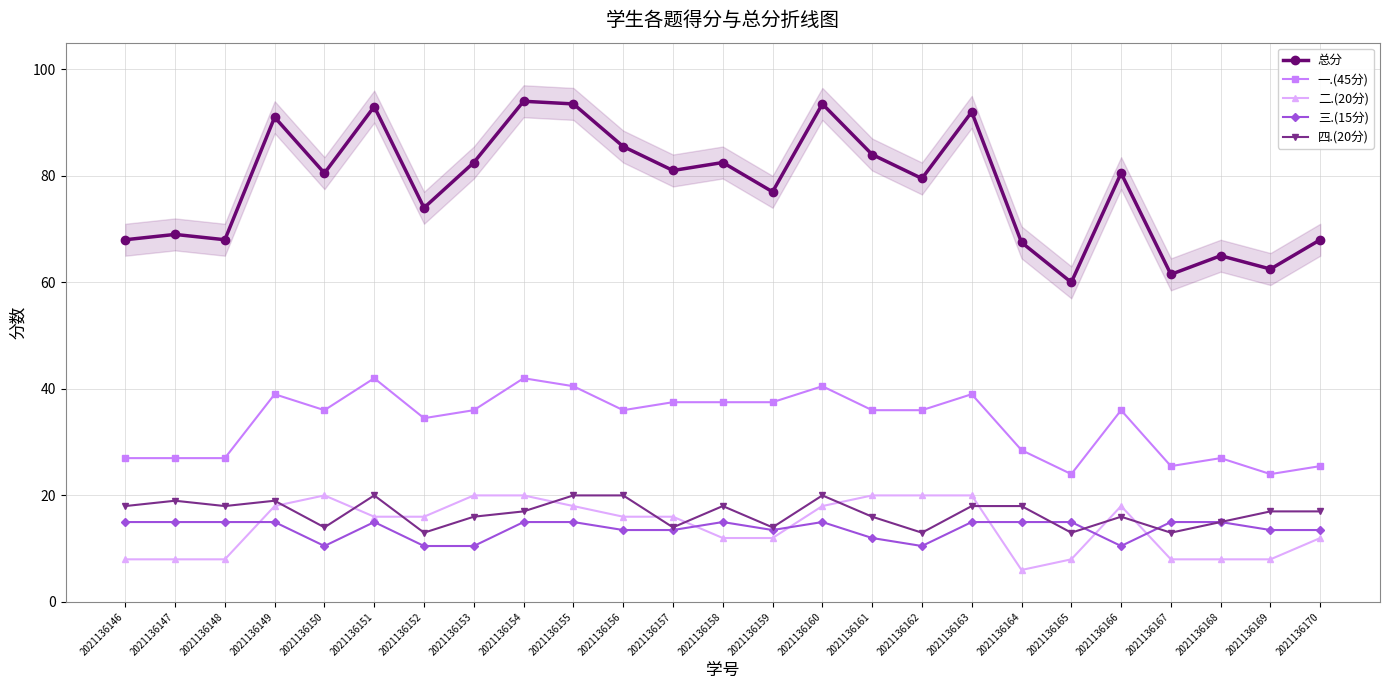

The value of 四.(20分) at 2021136165 is 20.5. True or false?

False